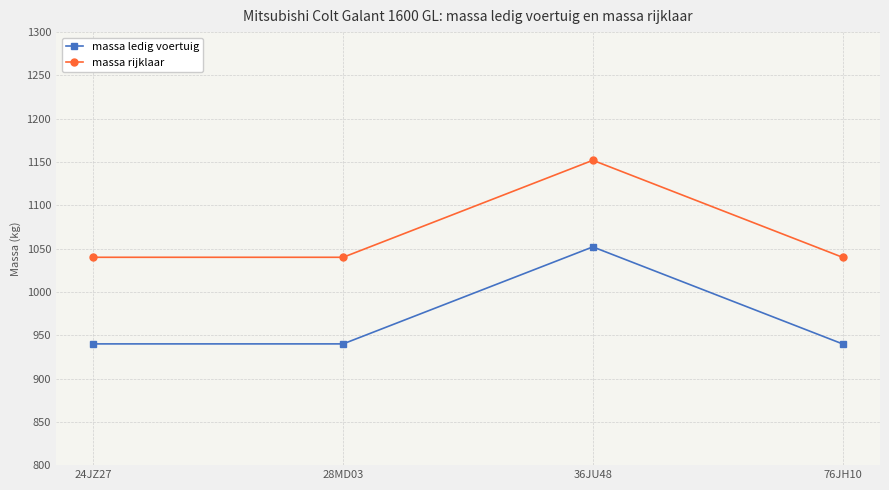

Reading right to left, list all the values displayed in this chart.

massa ledig voertuig: 76JH10=940	36JU48=1052	28MD03=940	24JZ27=940
massa rijklaar: 76JH10=1040	36JU48=1152	28MD03=1040	24JZ27=1040